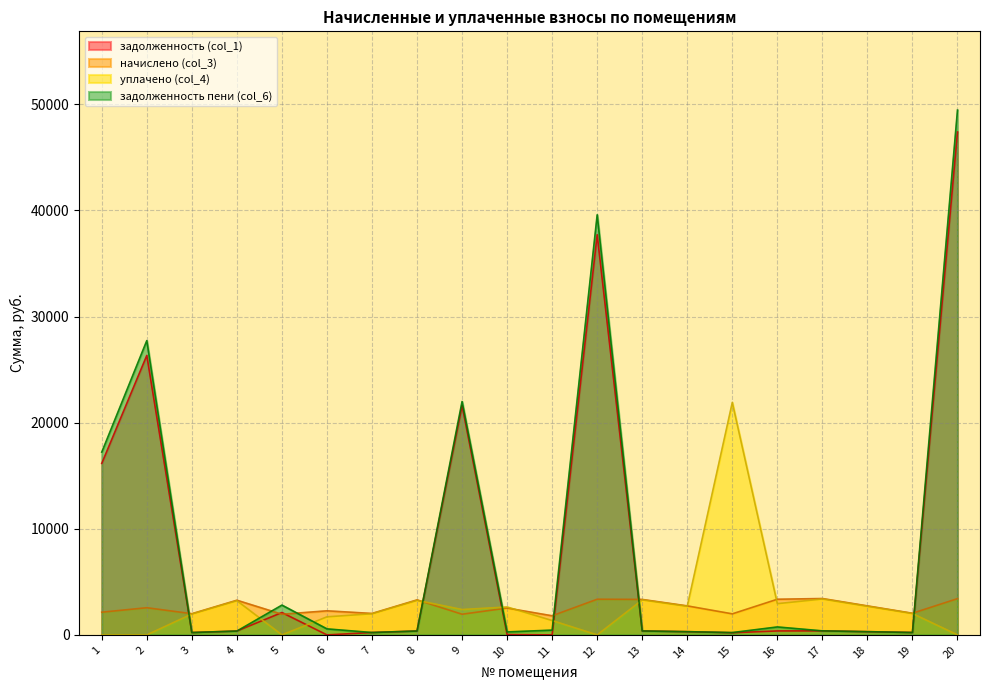

What is the value of the задолженность (col_1) point at the 5th from the left?

2107.8